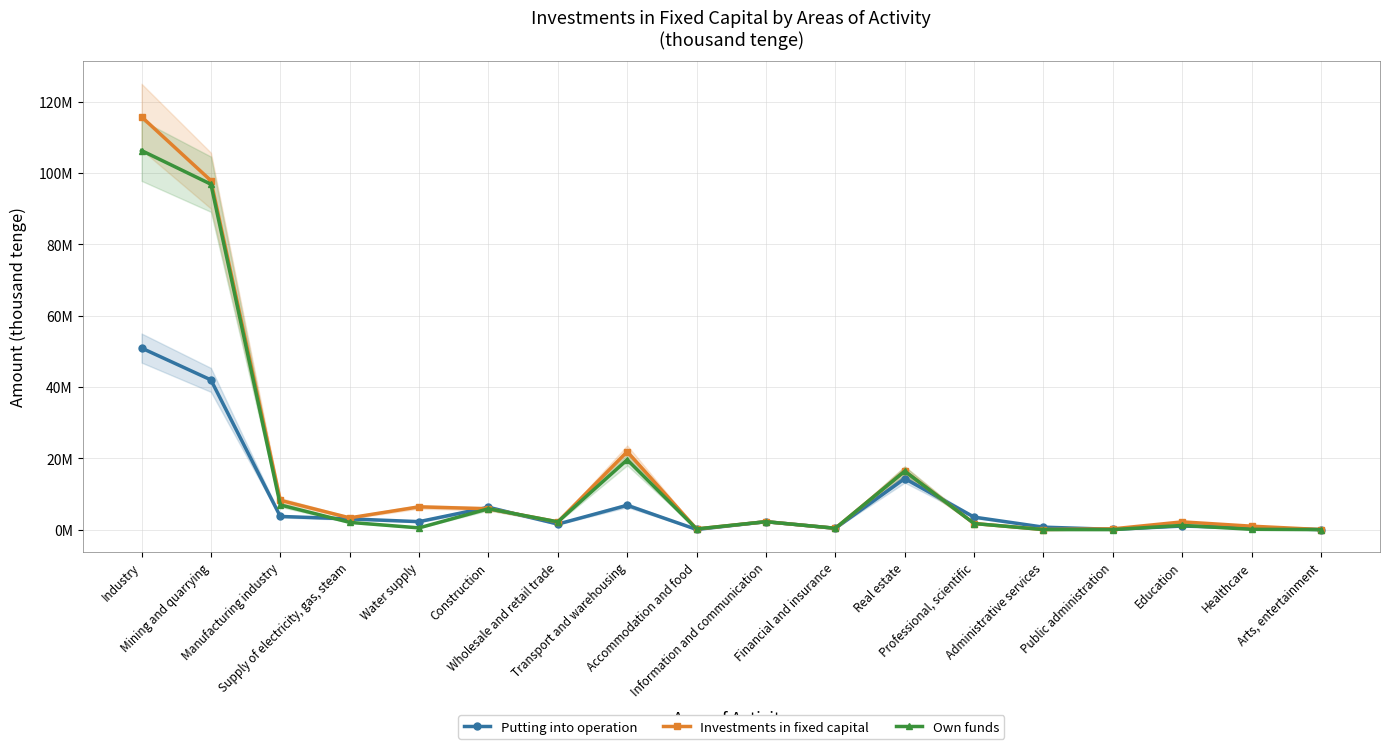

What is the average value of the Putting into operation series?

7734259